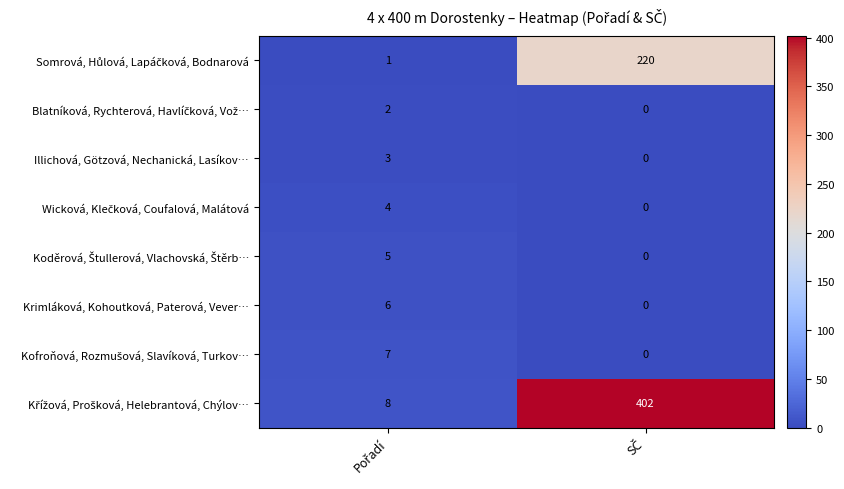

What is the sum of all Krimláková, Kohoutková, Paterová, Vever… values?

6